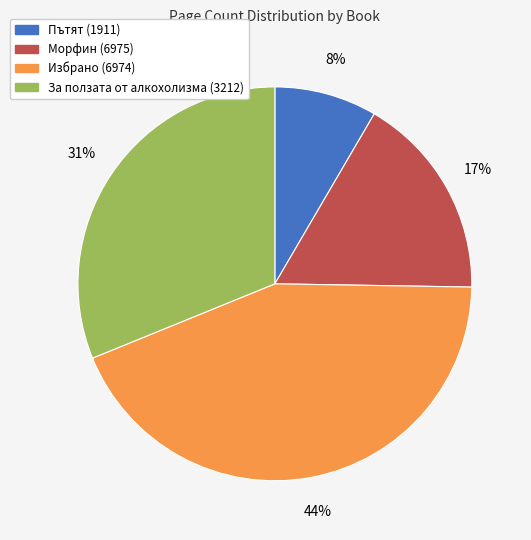

The Пътят (1911) slice represents 8% of the pie. True or false?

True